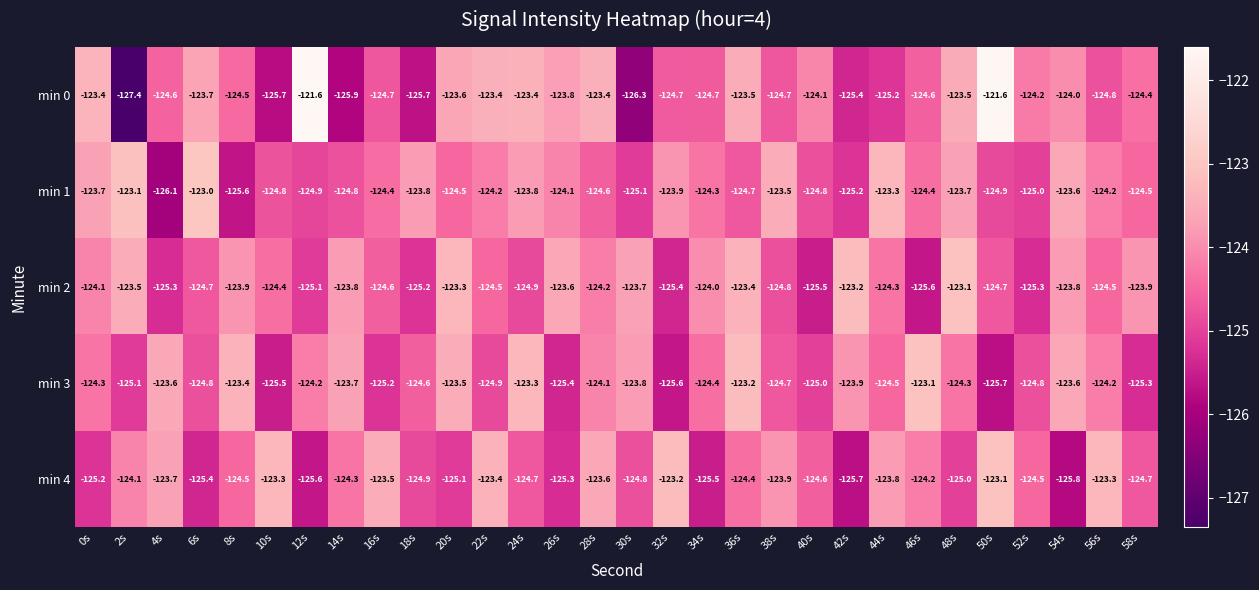

Which series has the largest range (max minus min)?

min 0